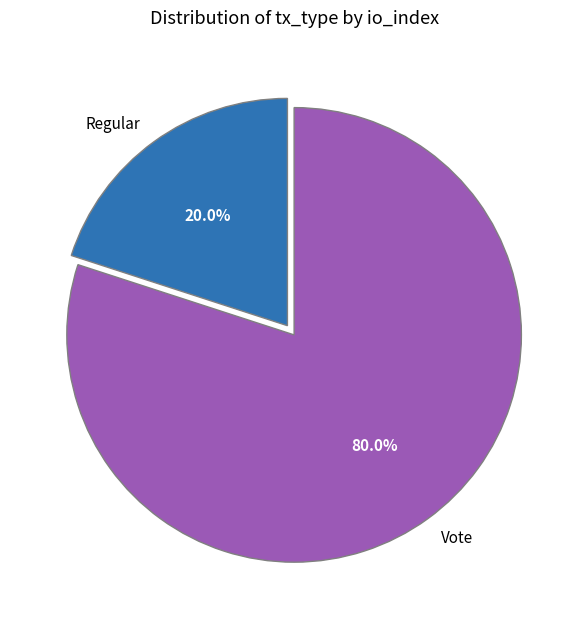

Which has a higher value, Regular or Vote?

Vote